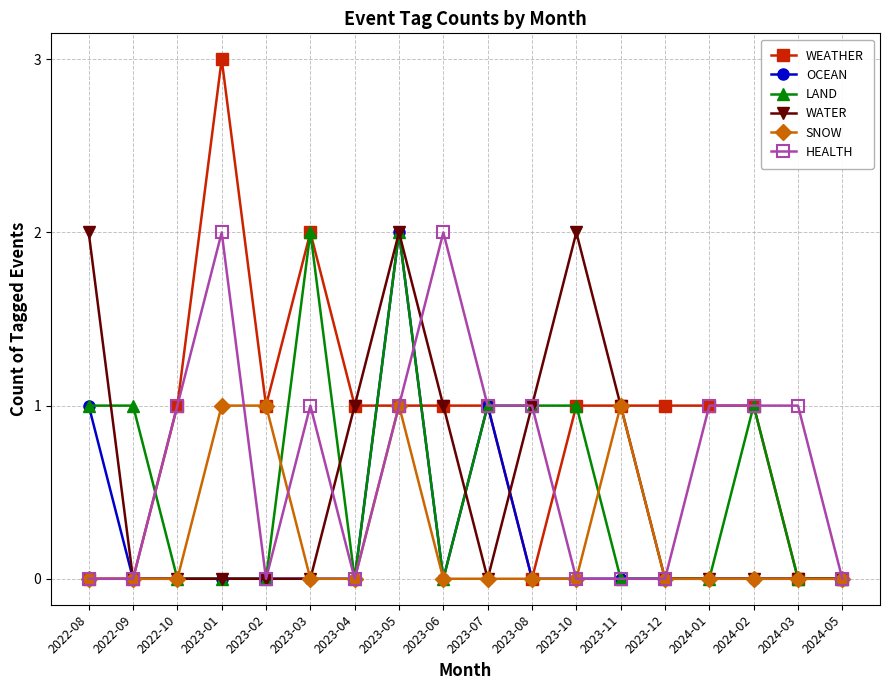

Reading left to right, list all the values displayed in this chart.

WEATHER: 0	0	1	3	1	2	1	1	1	1	0	1	1	1	1	1	0	0
OCEAN: 1	0	0	0	0	0	0	2	0	1	0	0	0	0	0	0	0	0
LAND: 1	1	0	0	0	2	0	2	0	1	1	1	0	0	0	1	0	0
WATER: 2	0	0	0	0	0	1	2	1	0	1	2	1	0	0	0	0	0
SNOW: 0	0	0	1	1	0	0	1	0	0	0	0	1	0	0	0	0	0
HEALTH: 0	0	1	2	0	1	0	1	2	1	1	0	0	0	1	1	1	0